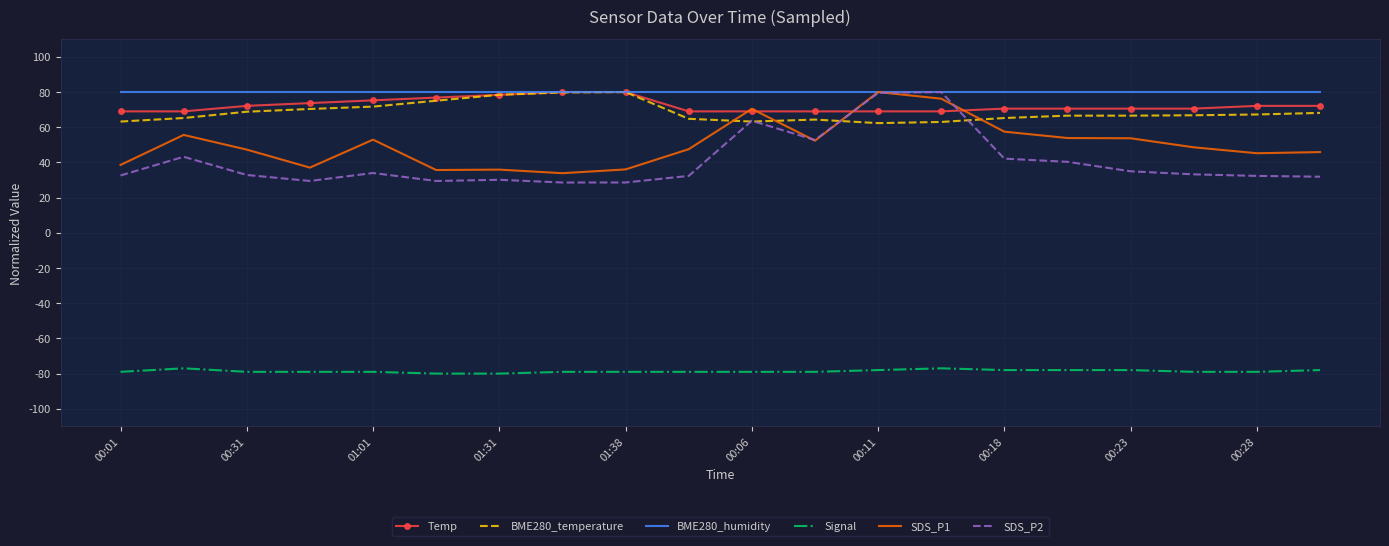

True or false: Signal and BME280_temperature intersect in this chart.

False